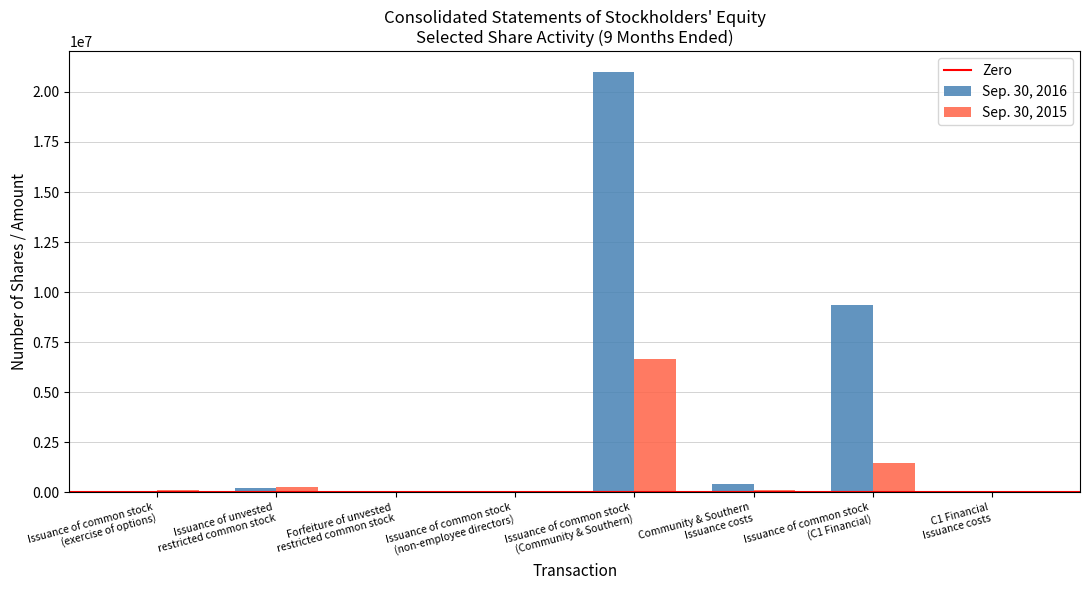

Which series has the largest total across all categories?

Sep. 30, 2016